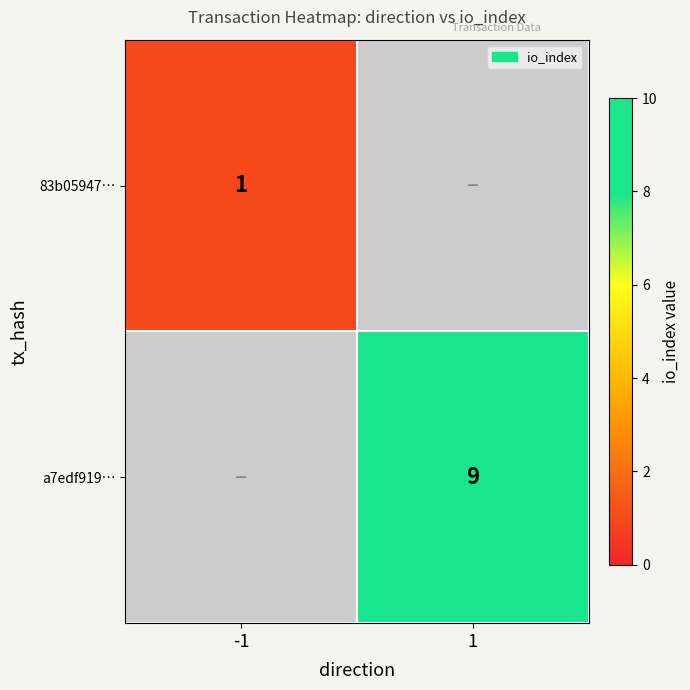

At which category does the chart reach its minimum across all series?

-1